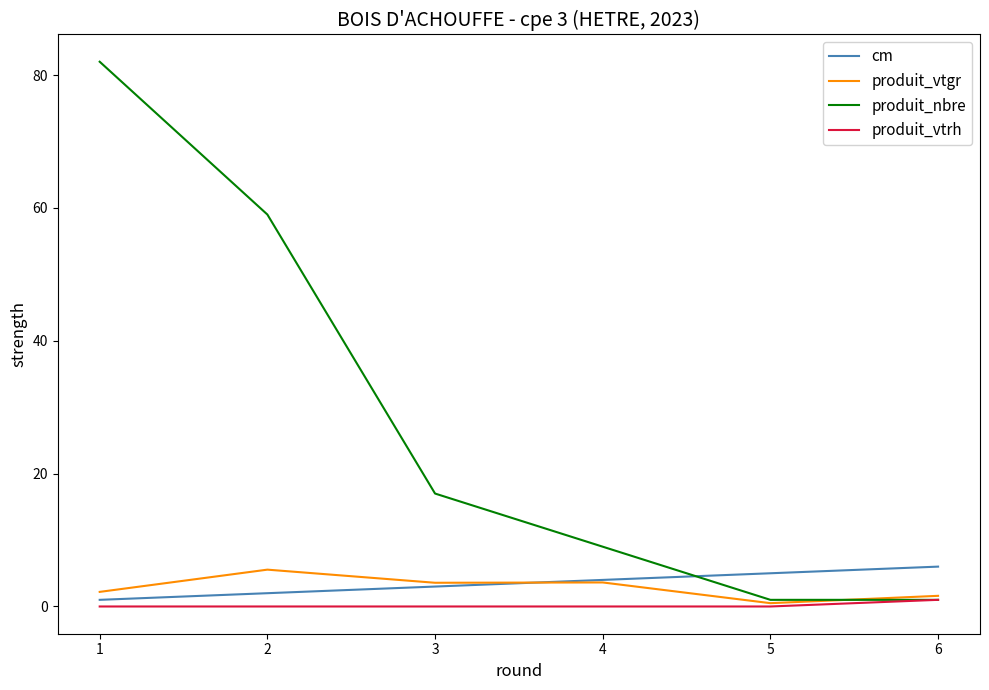

Rank the categories by cm value from highest to lowest.

6, 5, 4, 3, 2, 1